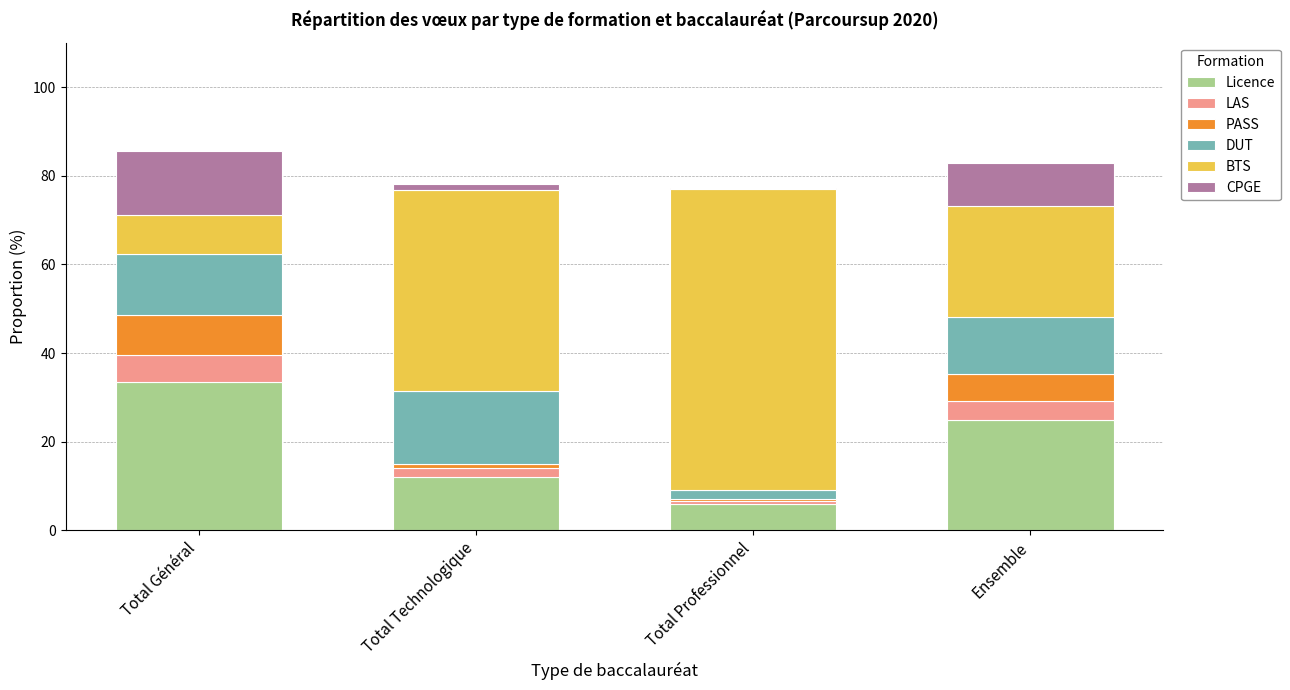

The Licence series shows 33.6 at Total Général. True or false?

True